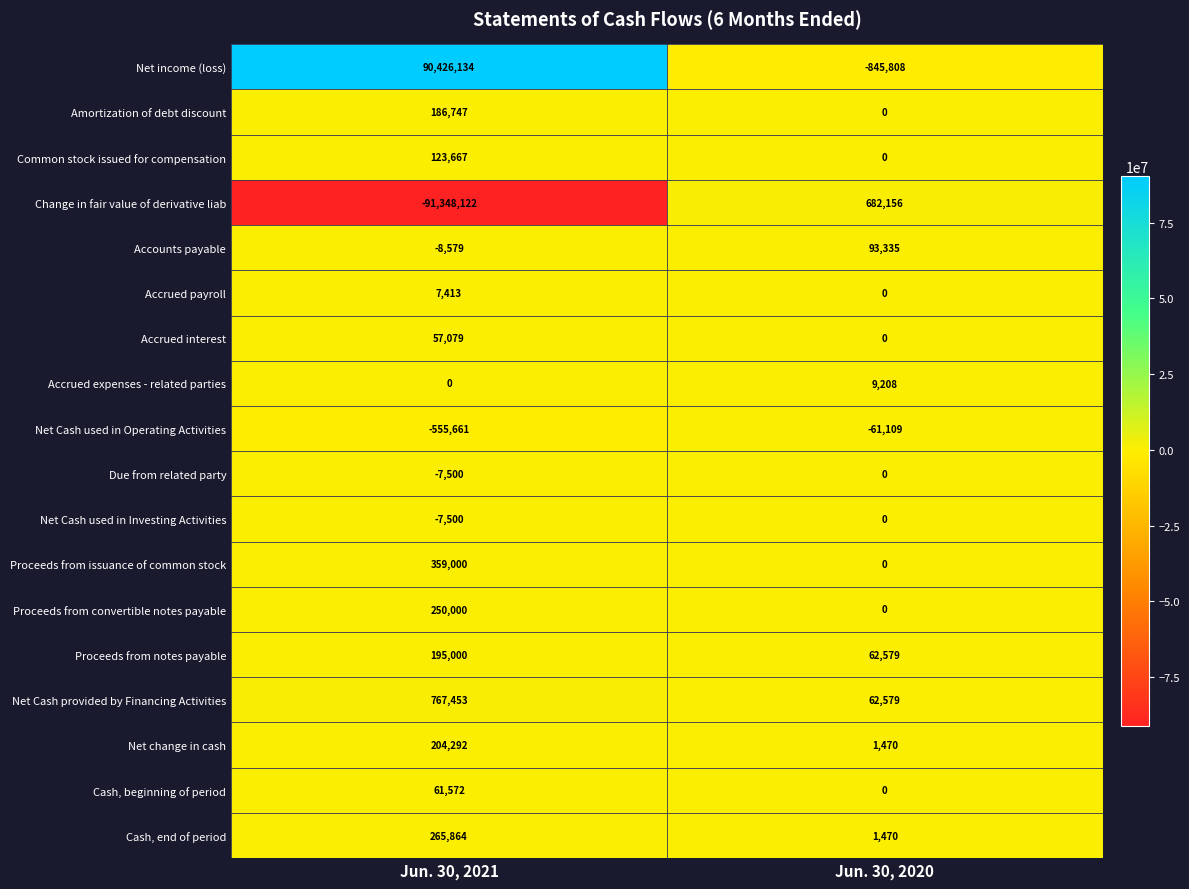

Which series changed the most between Jun. 30, 2021 and Jun. 30, 2020?

Change in fair value of derivative liab